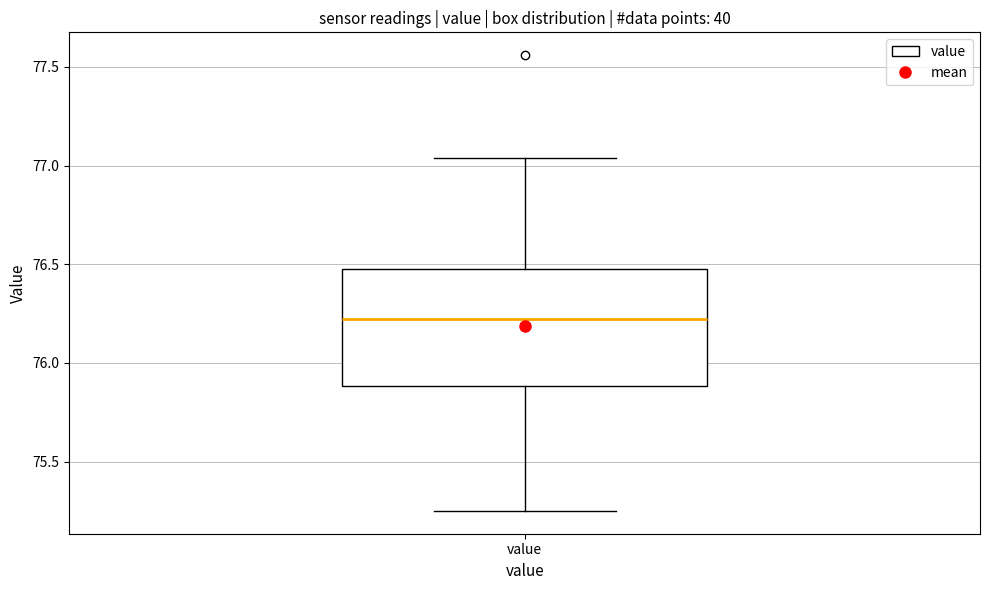

Where does the median line of the box for value sit on the y-axis? The values are not printed on the chart, so give them approximately, as read against the axis.

76.25